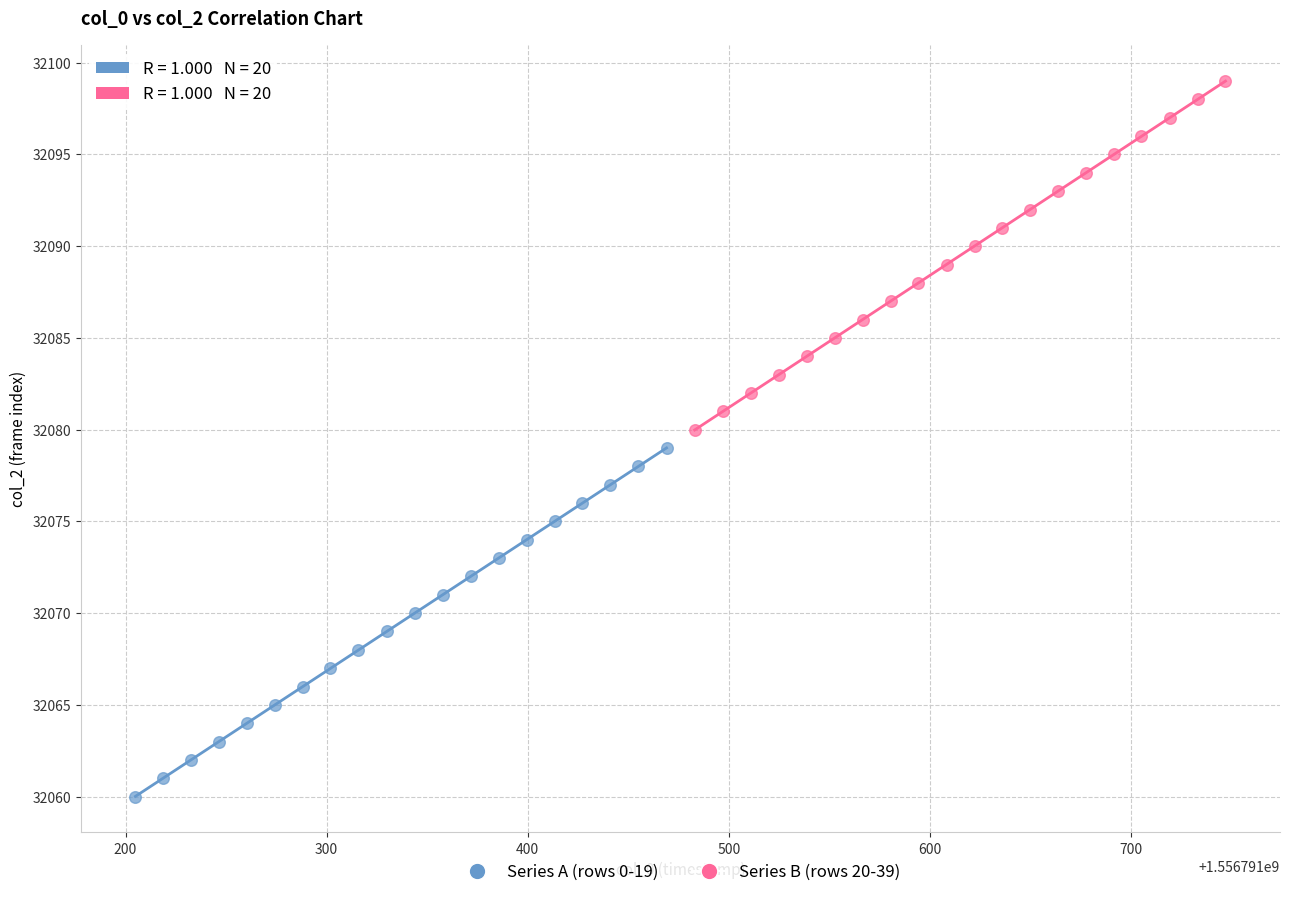

Which series reaches the maximum Y coordinate?

Series B (rows 20-39)